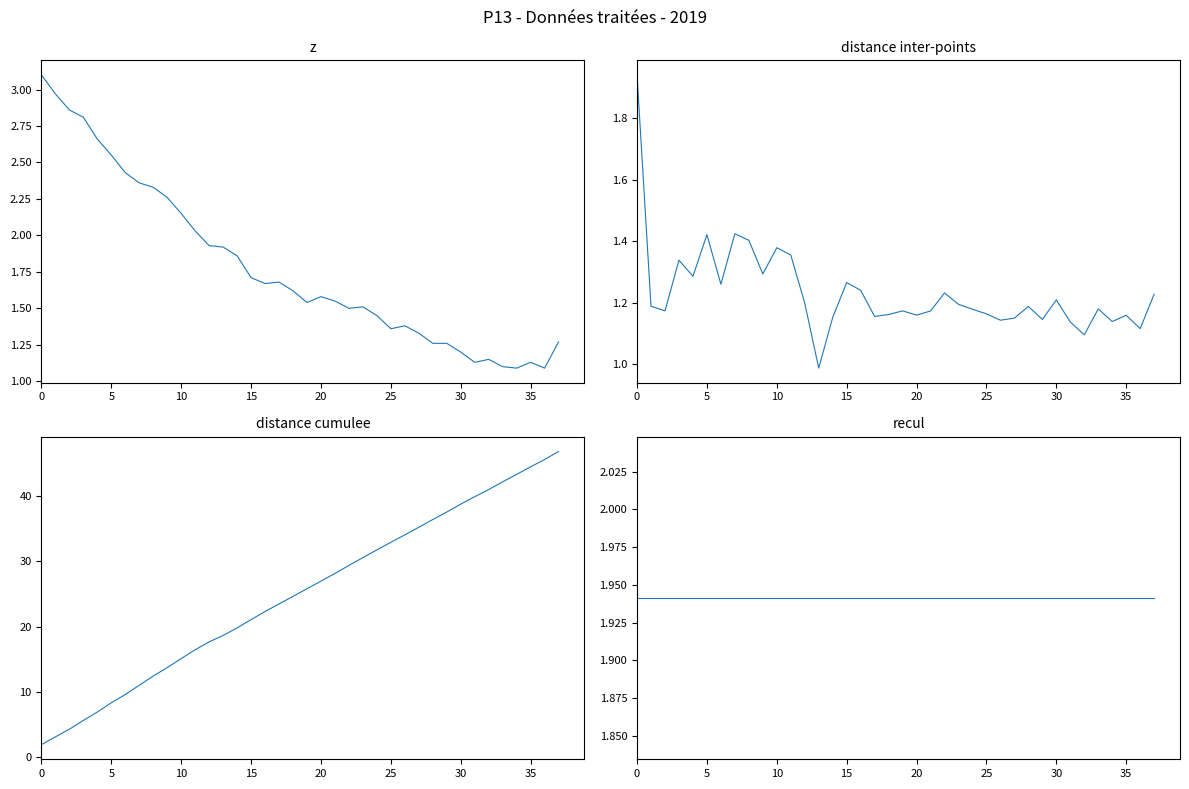

Read the recul value at 30.

1.9